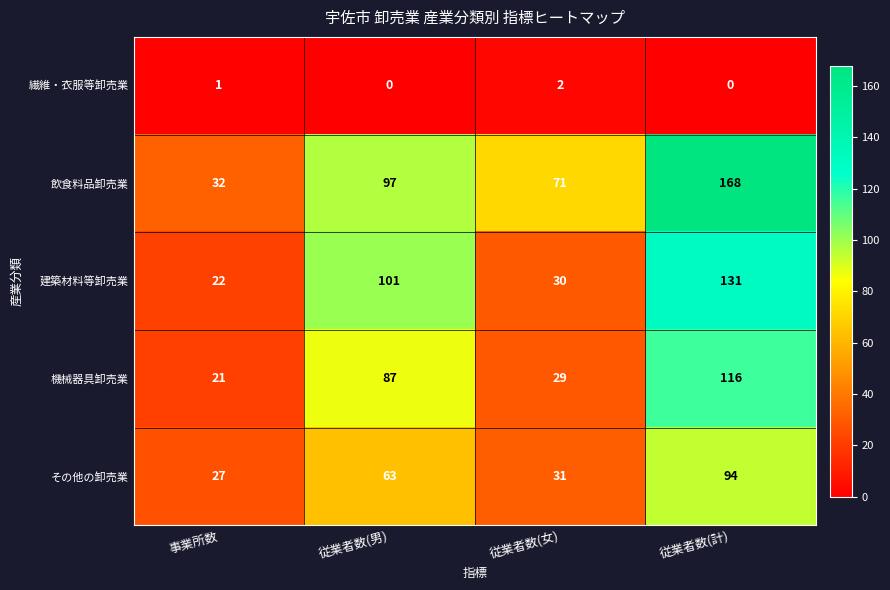

What is the sum of all 建築材料等卸売業 values?

284